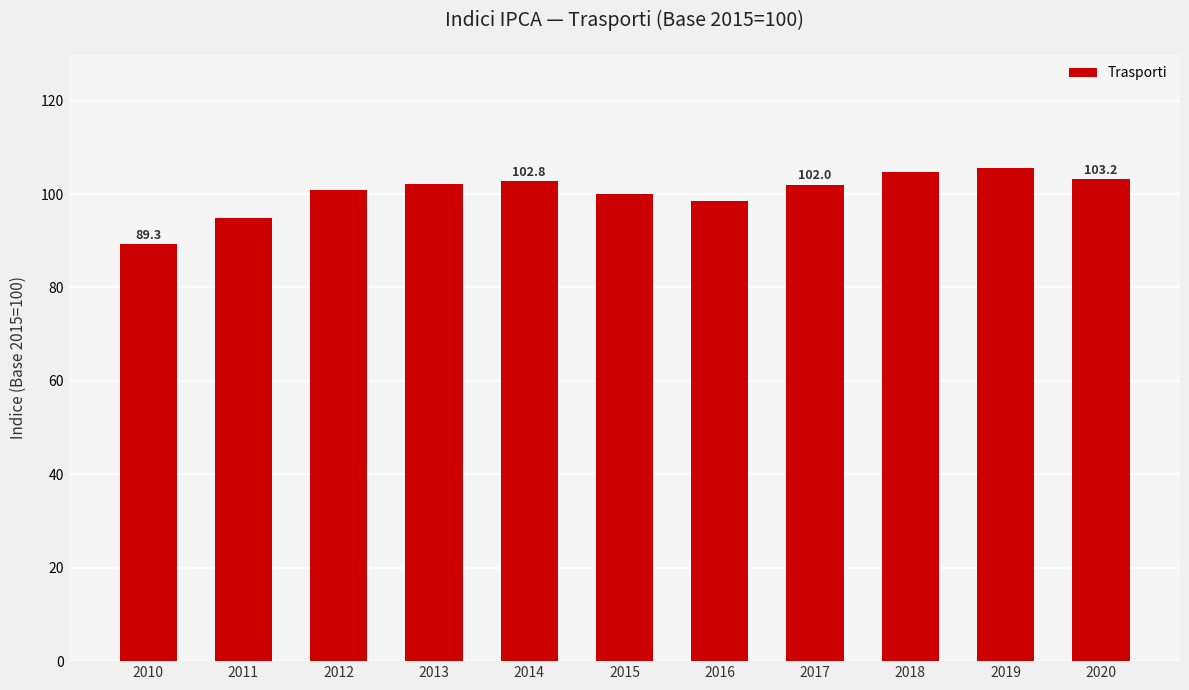

Where does the data first go above 102?

2013